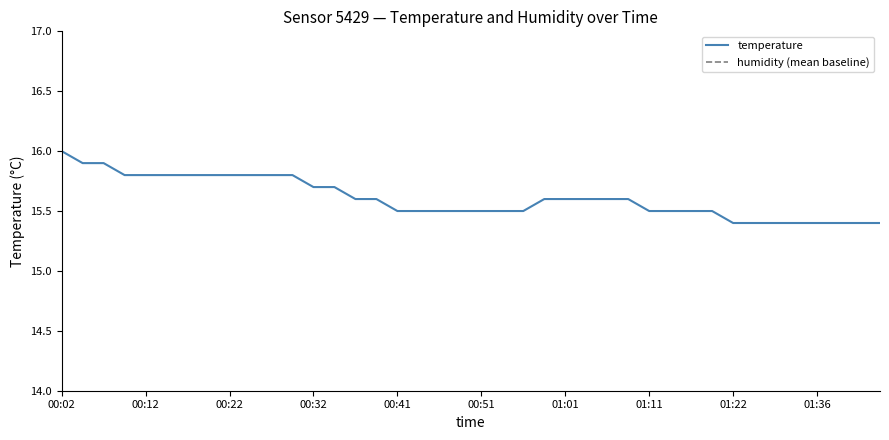

What position from the right is 01:04?

15